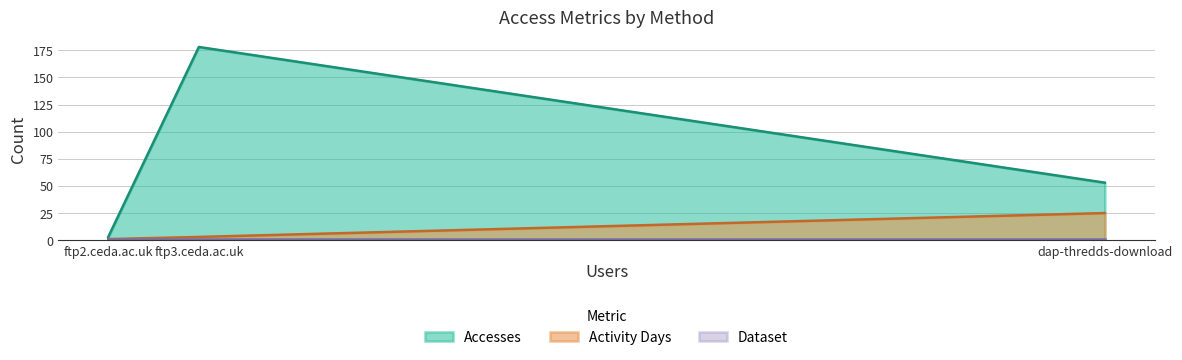

At which category does the chart reach its peak across all series?

ftp3.ceda.ac.uk